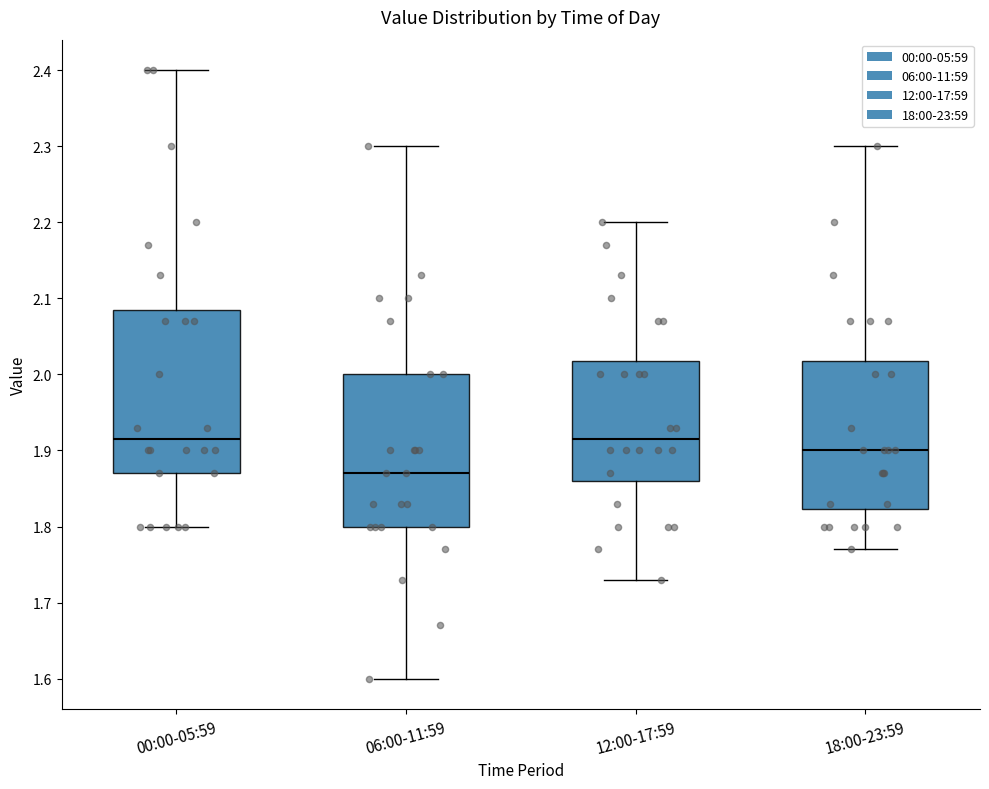

Reading left to right, transcribe this box plot: for each box, give where its median line is, the range the box spans, and where its two whiskers end, as read against the y-axis. The values are not printed on the chart, so give them approximately, as read against the axis.

00:00-05:59: median 1.92, box 1.87 to 2.09, whiskers 1.80 to 2.40
06:00-11:59: median 1.87, box 1.80 to 2.00, whiskers 1.60 to 2.30
12:00-17:59: median 1.92, box 1.86 to 2.02, whiskers 1.73 to 2.20
18:00-23:59: median 1.90, box 1.82 to 2.02, whiskers 1.77 to 2.30